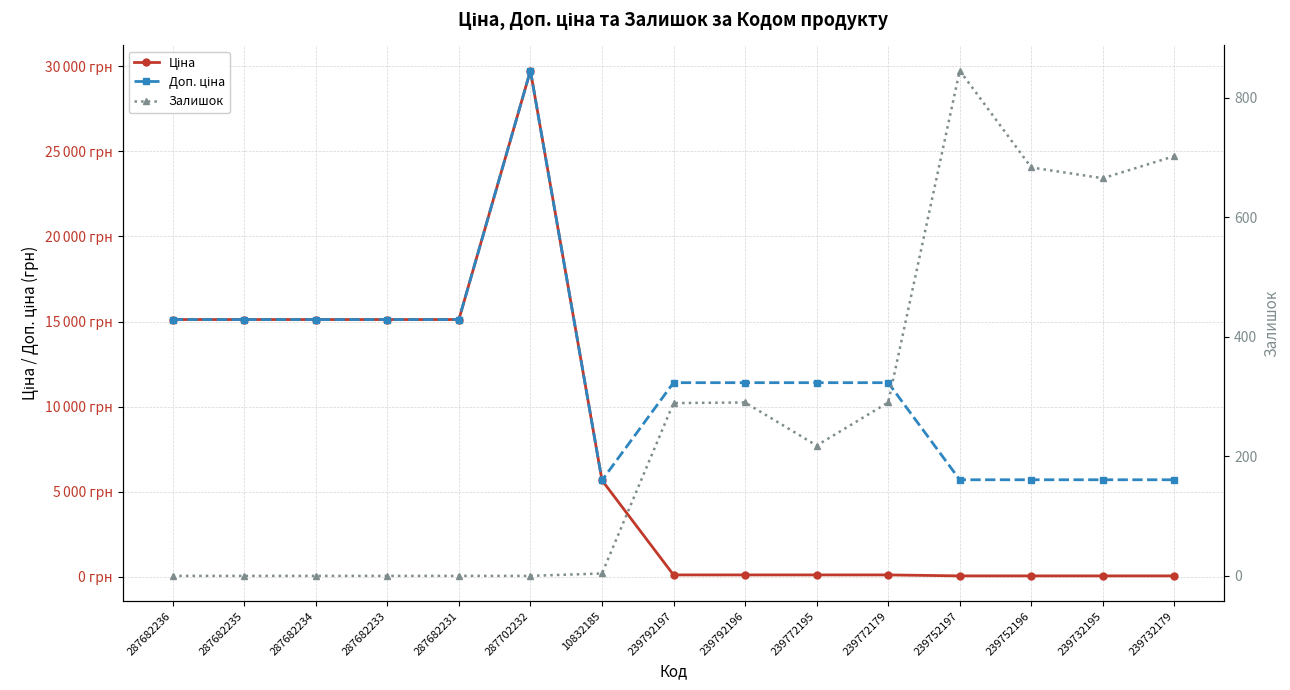

Does the chart display data point markers on the line(s)?

Yes